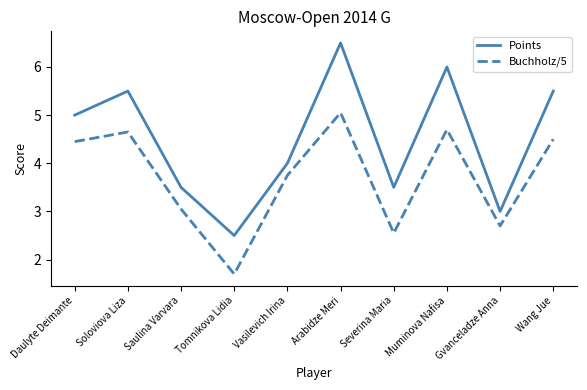

Rank the series at Muminova Nafisa from highest to lowest value.

Points, Buchholz/5